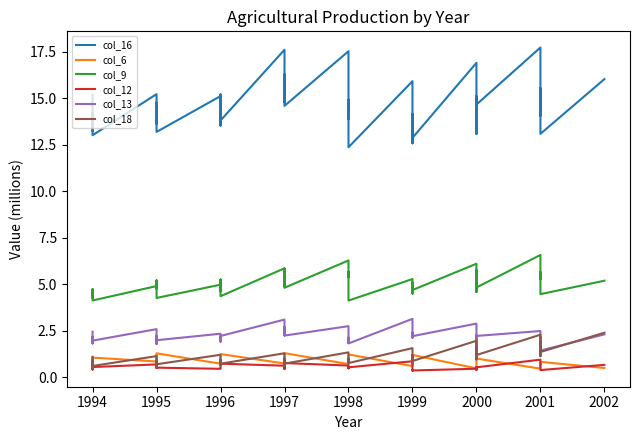

What is the smallest value displayed?

0.3